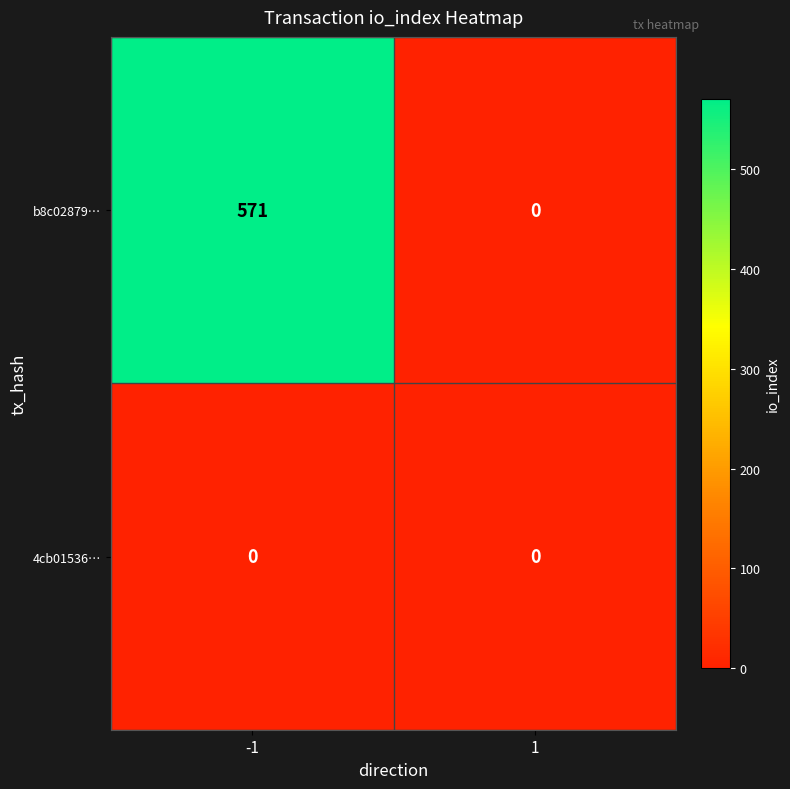

The value of b8c02879… at 1 is 0. True or false?

True